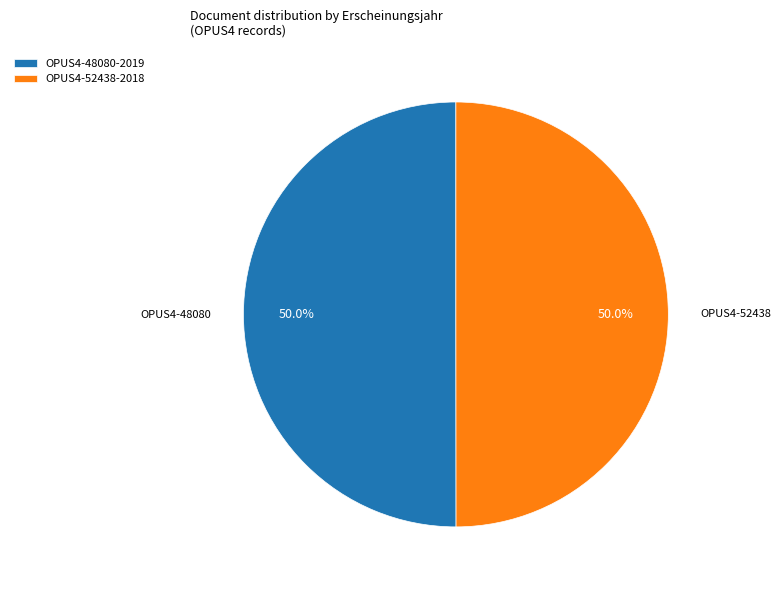

Is the sum of OPUS4-52438 and OPUS4-48080 greater than half?

Yes